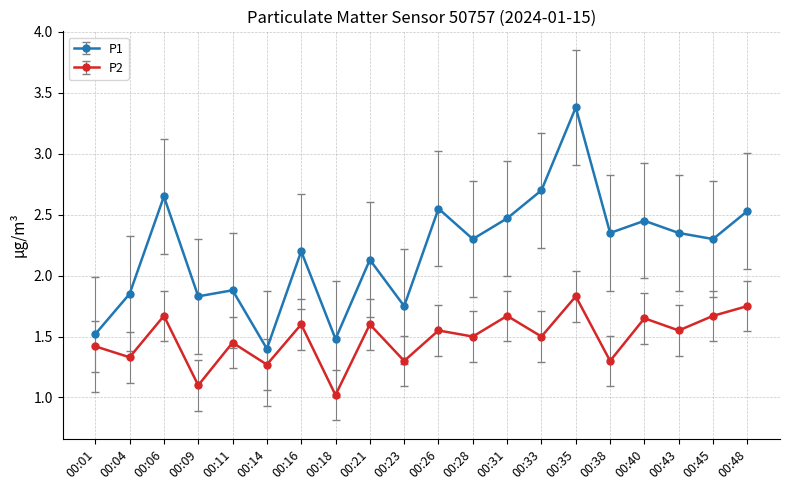

The P2 series shows 1.1 at 00:09. True or false?

True